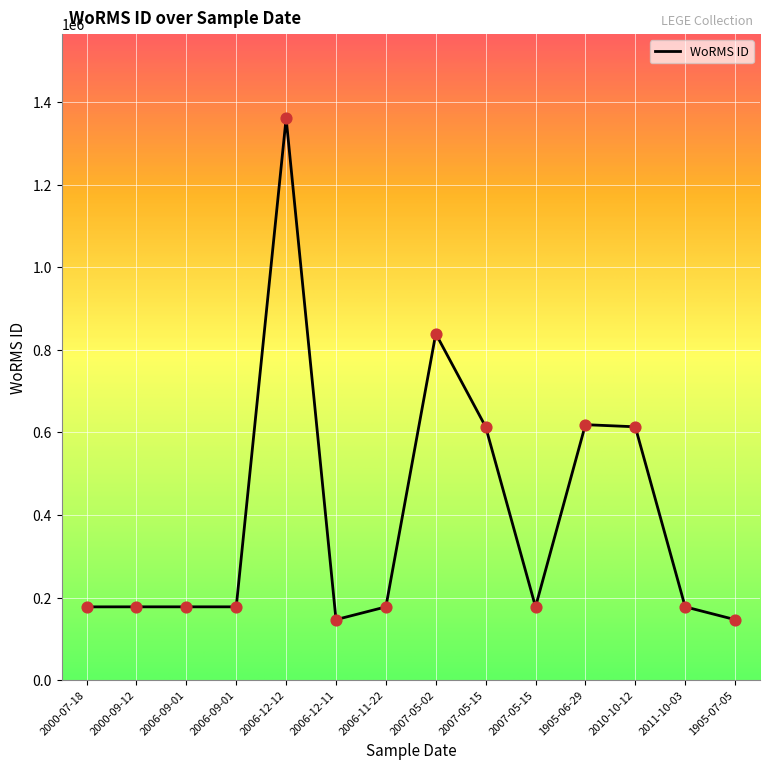

What is the ratio of the value at 2007-05-15 to the value at 2011-10-03?

1.0